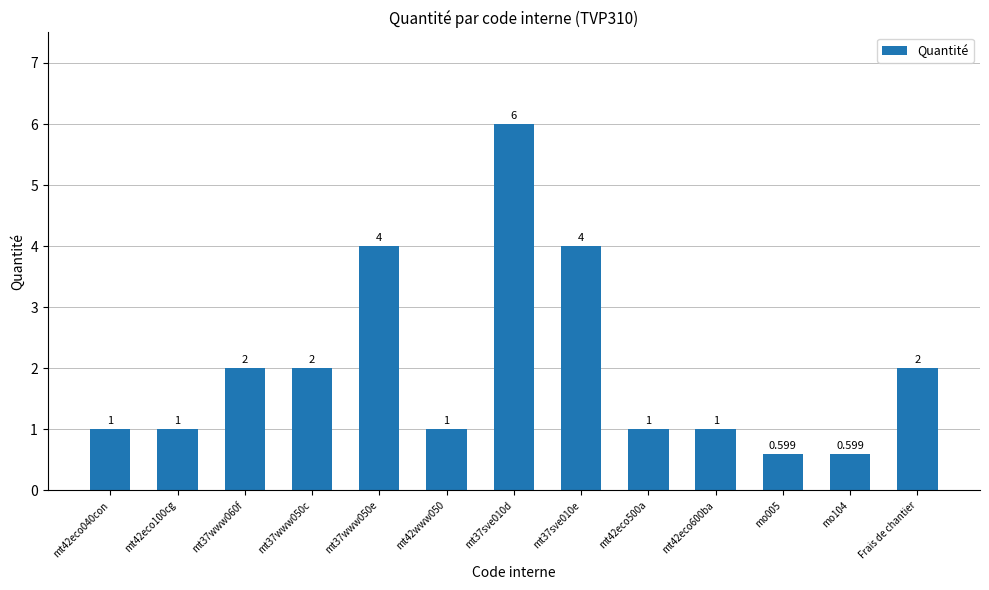

What is the average value?

2.0